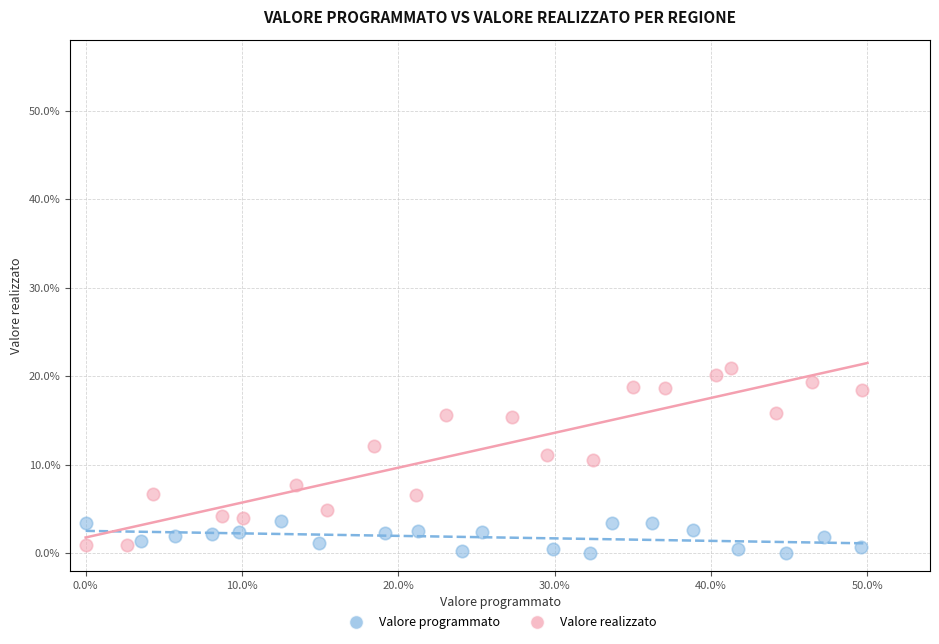

Which series has the widest spread of Y values?

Valore realizzato